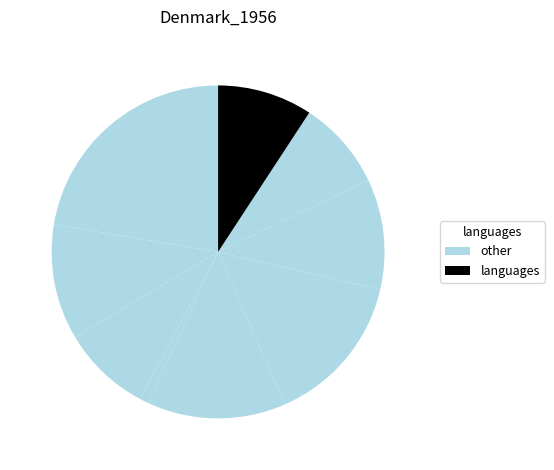

Count the number of slices in the pie.

9